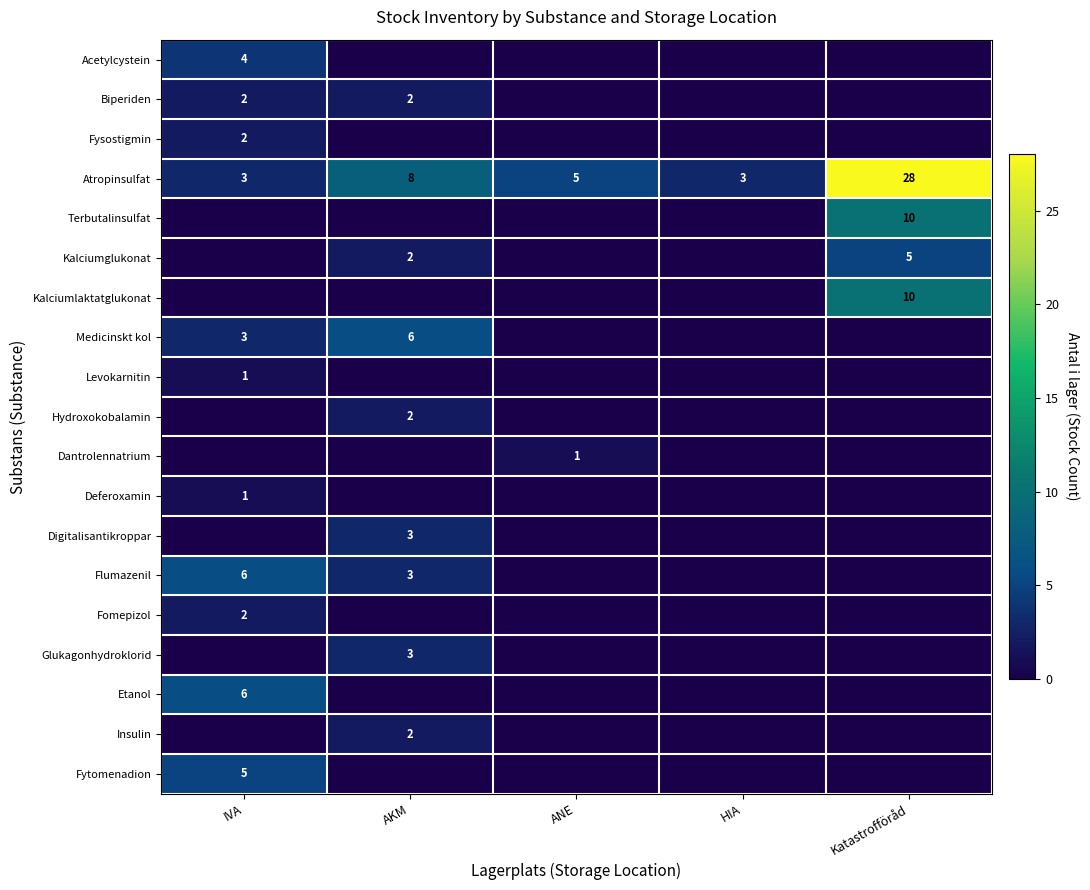

What is the lowest value of the Atropinsulfat series?

3